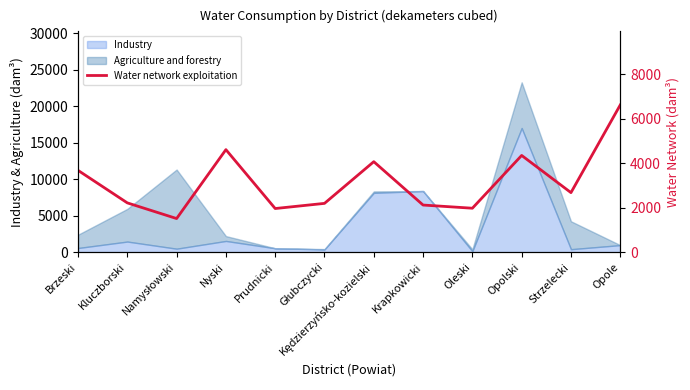

What position from the right is Namysłowski?

10